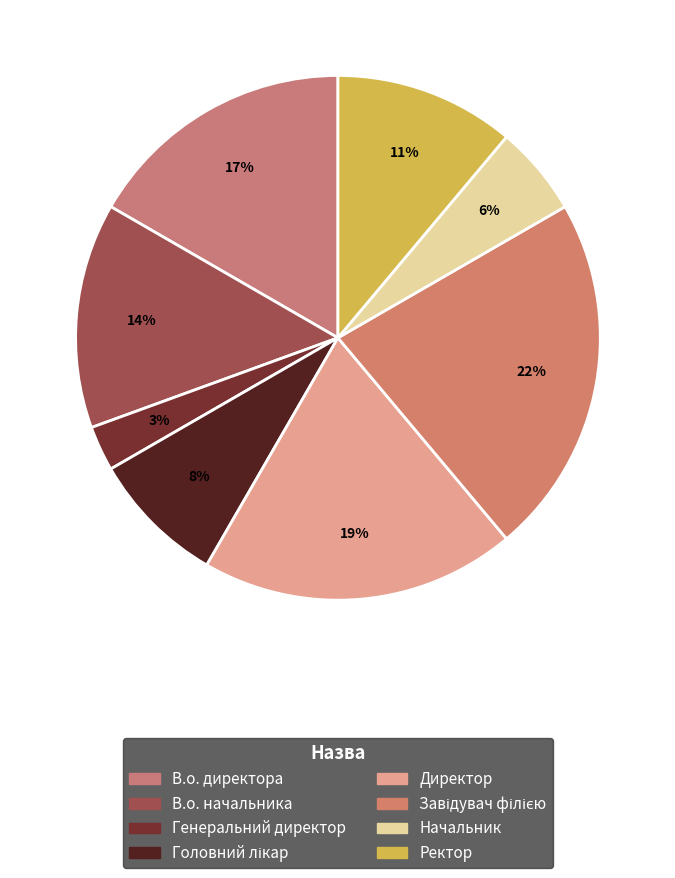

How many slices are in this pie chart?

8